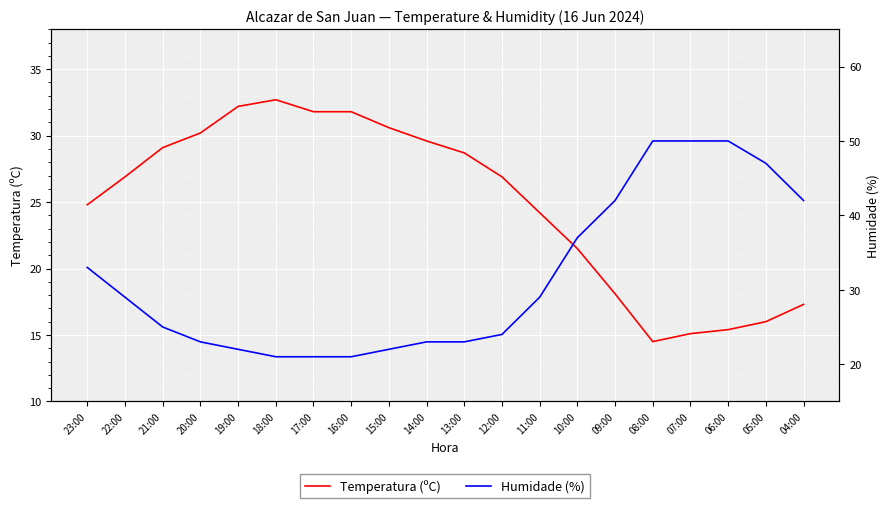

How many distinct data groups are displayed?

2